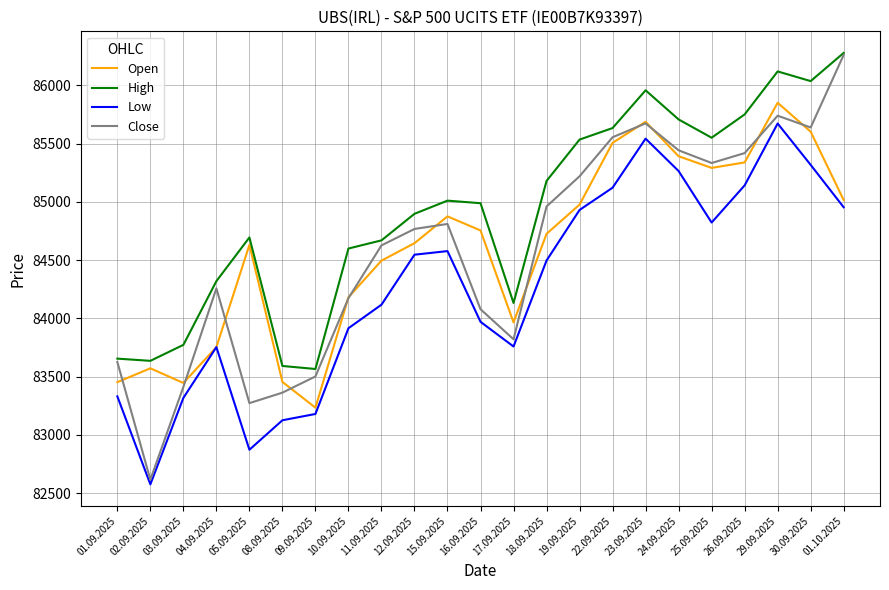

The value of Low at 15.09.2025 is 144419. True or false?

False